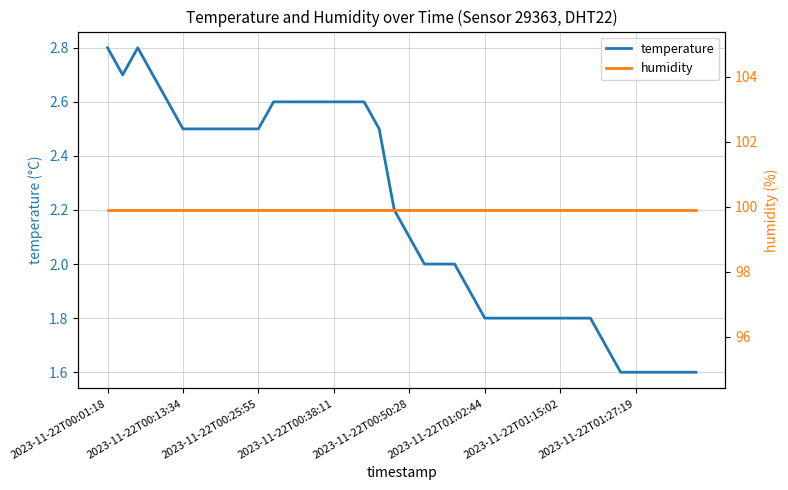

Rank the series by their maximum value, from highest to lowest.

humidity, temperature